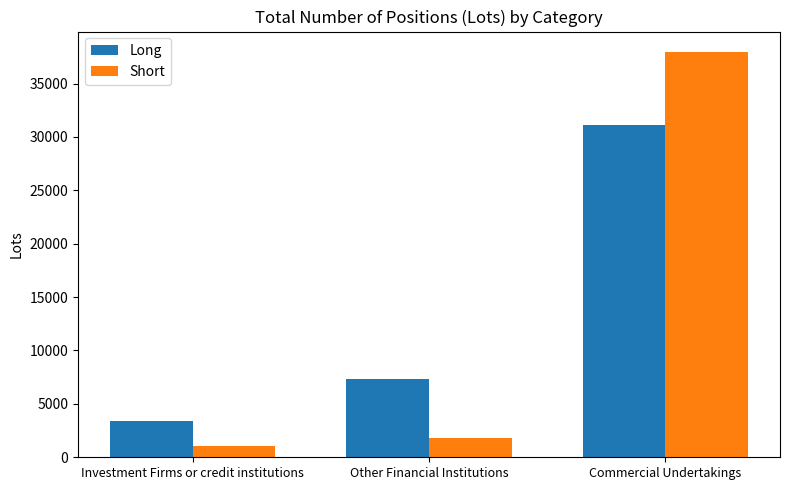

What is the difference between the maximum and minimum values in the Long series?

27701.2